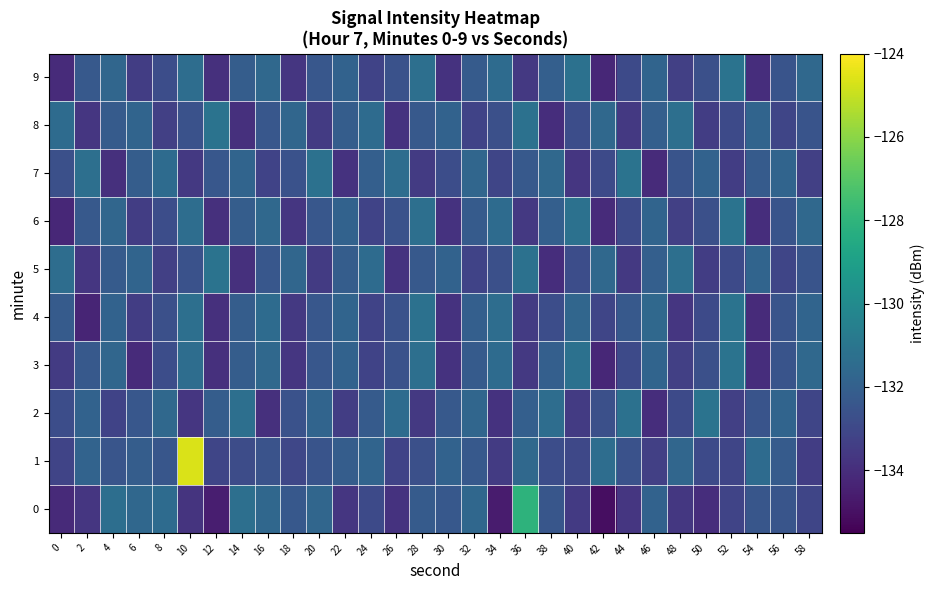

Count the number of categories in the chart.

30